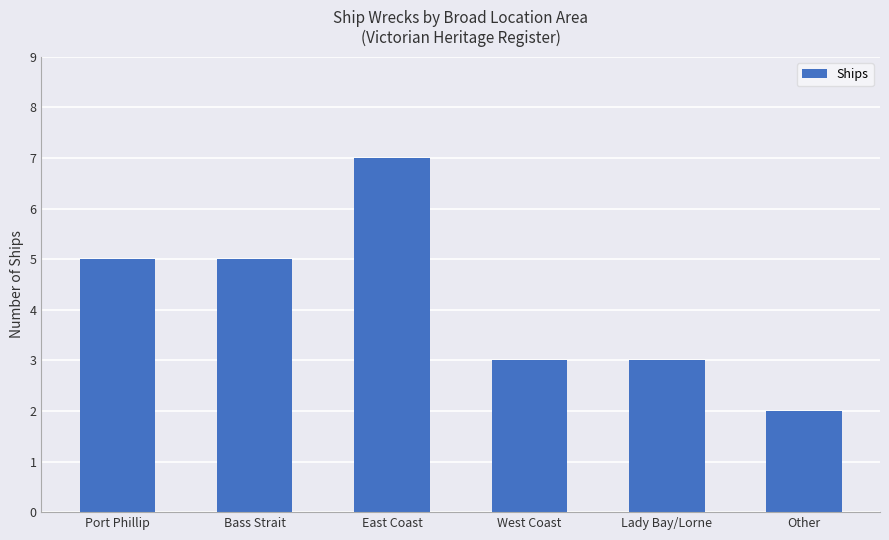

What is the label of the 3rd bar from the left?

East Coast